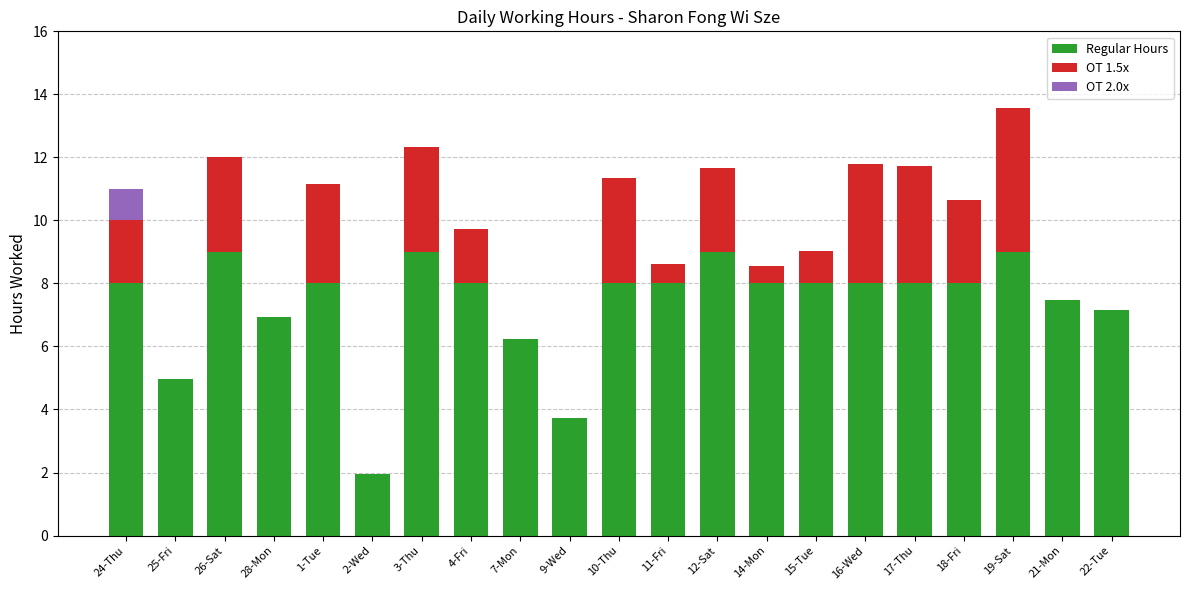

At which category is the sum across all series the highest?

19-Sat